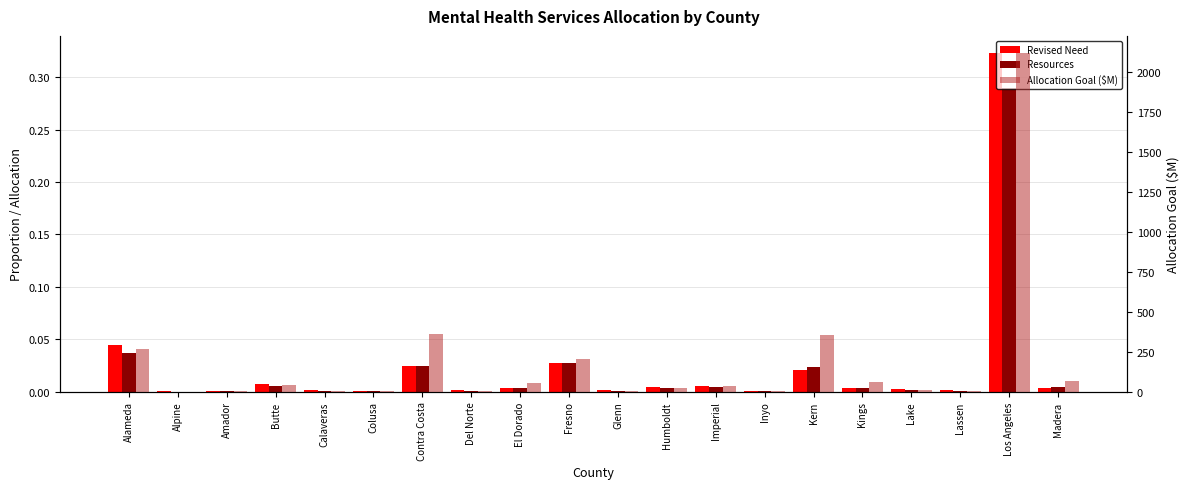

At which label does Resources reach its peak?

Los Angeles